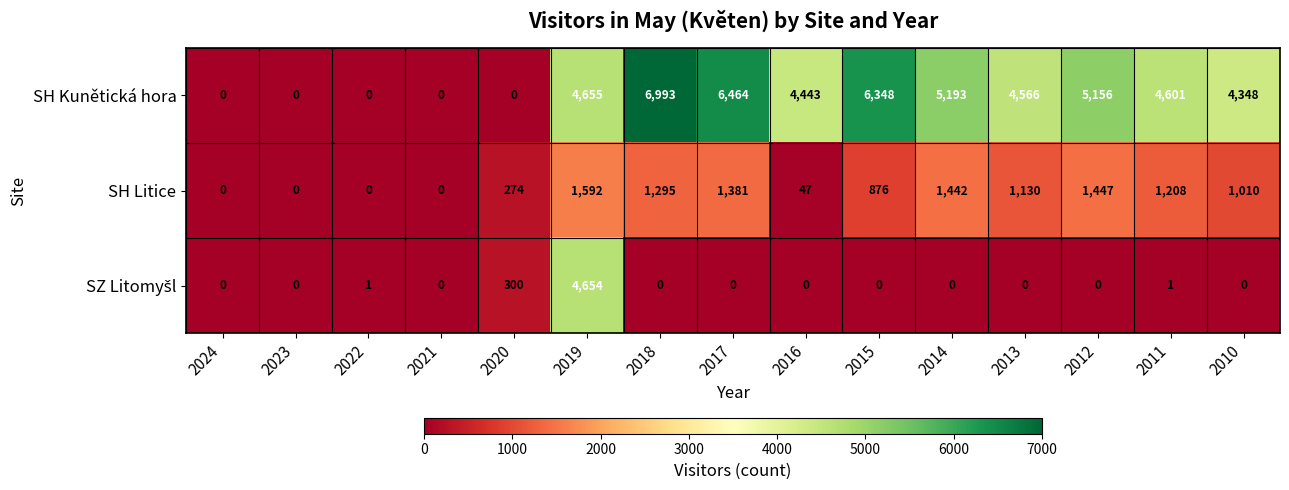

At which category is the sum across all series the highest?

2019